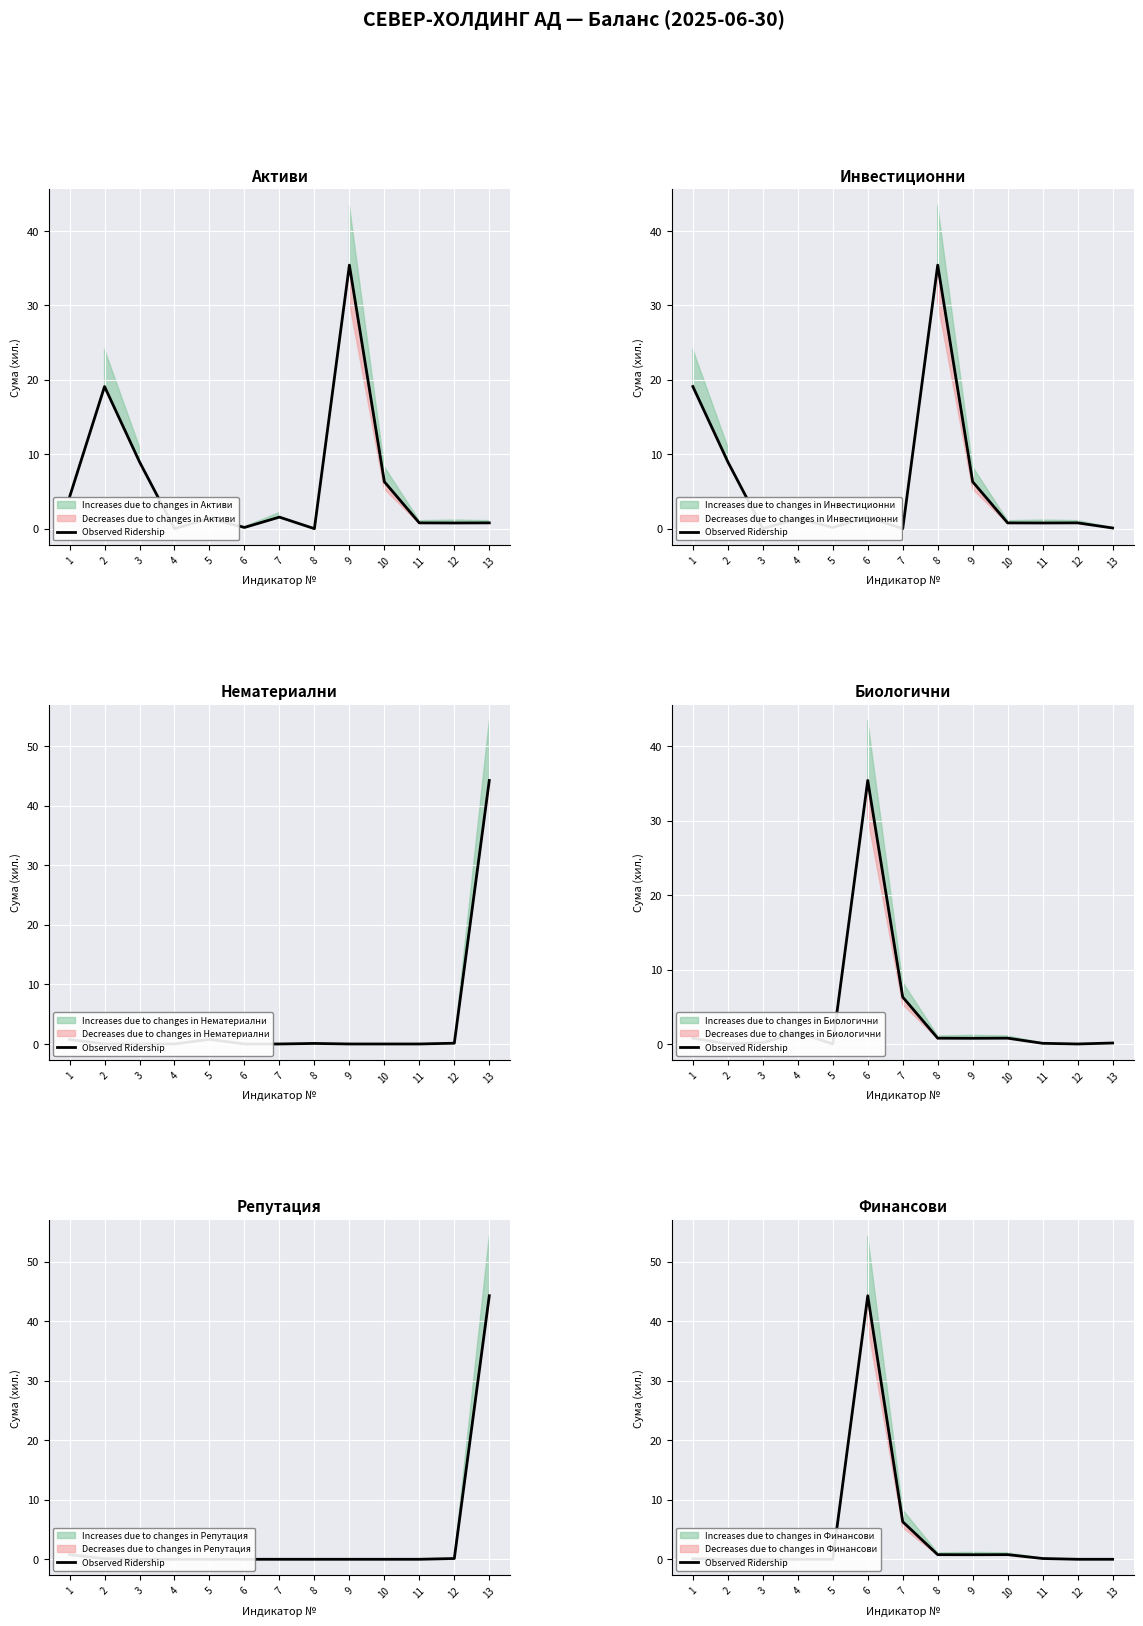

Between 12 and 4, which is larger?

12